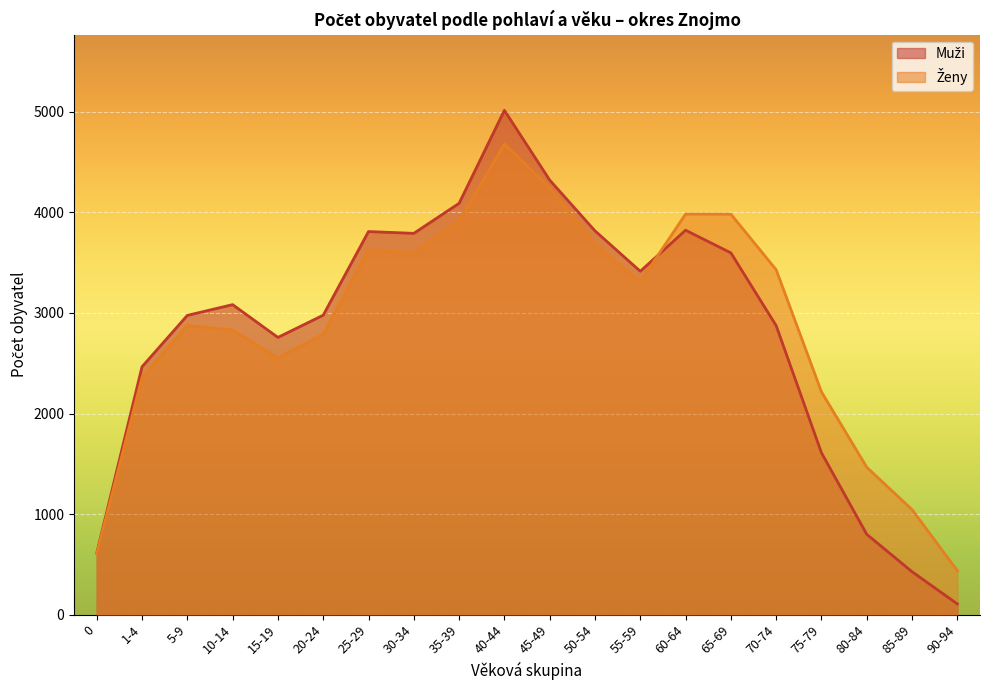

What is the total value across all series at 65-69?

7581